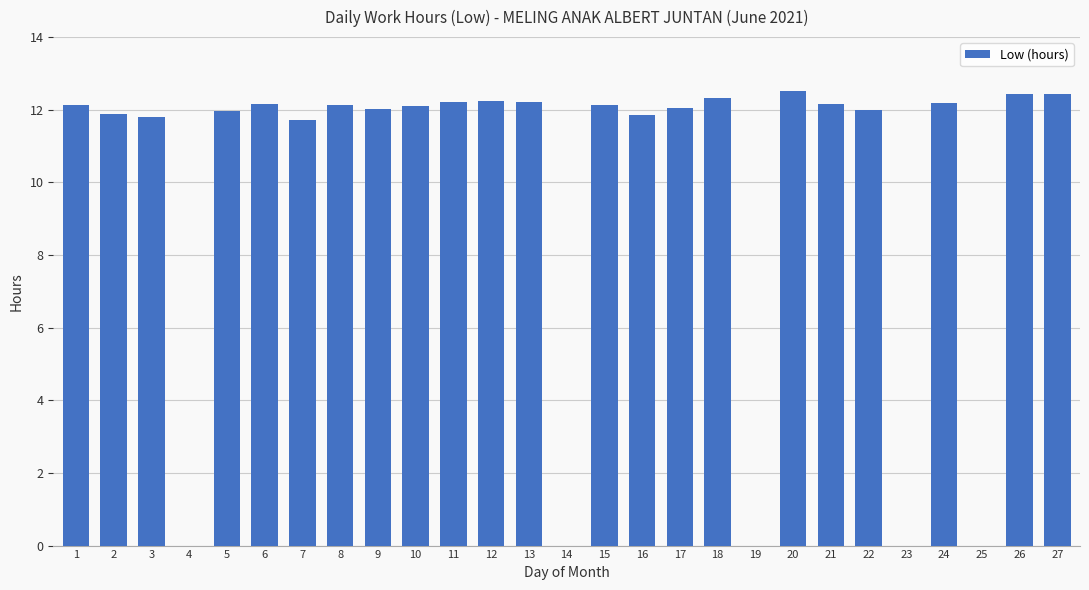

What is the change in value from 21 to 27?

+0.3